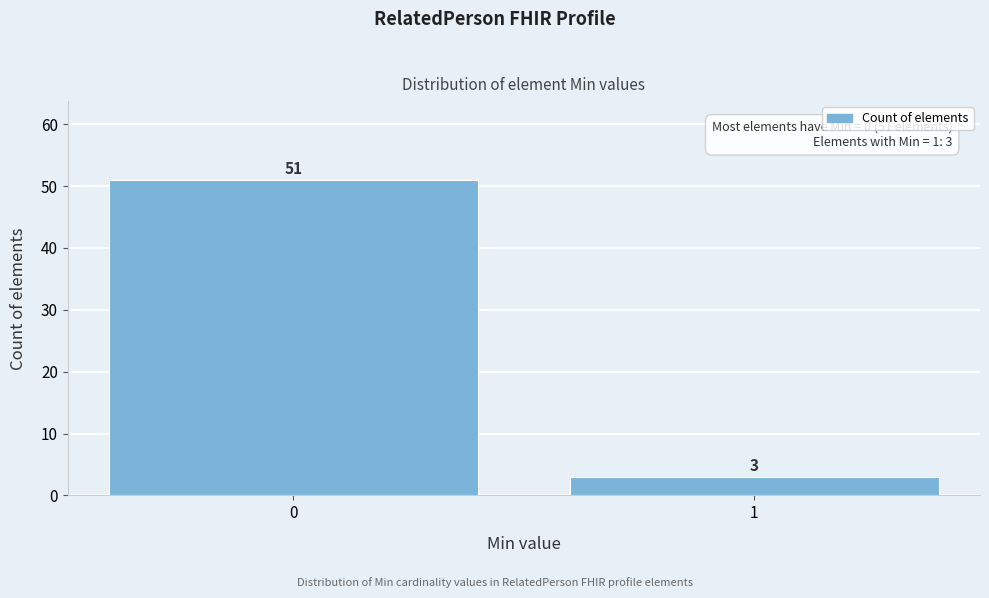

Reading left to right, what are all the values shown in this chart?

0=51	1=3